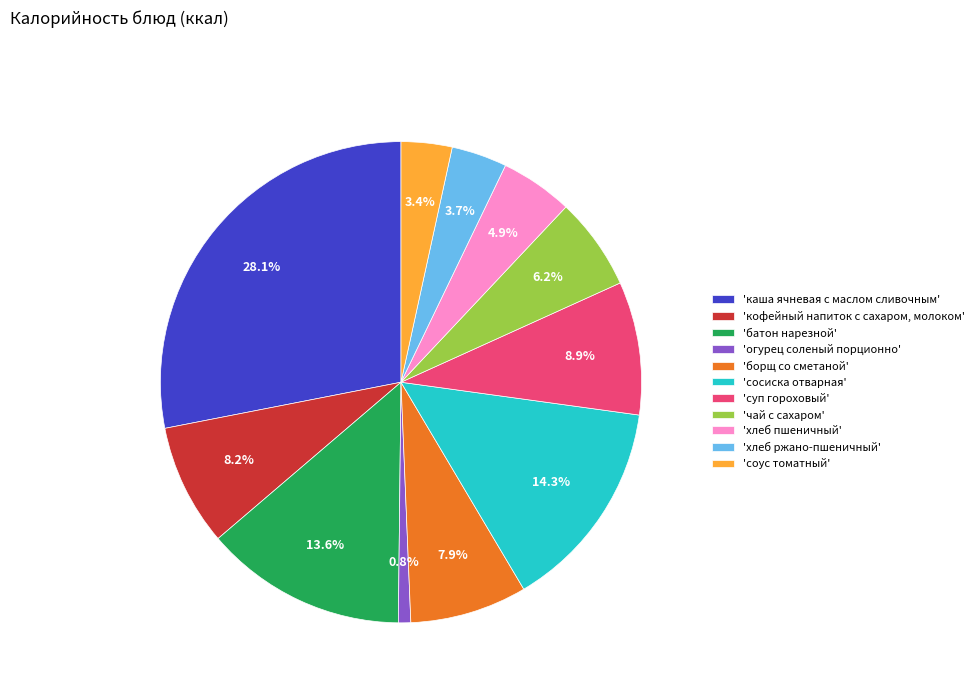

What percentage do 'борщ со сметаной' and 'чай с сахаром' together represent?

14.1%